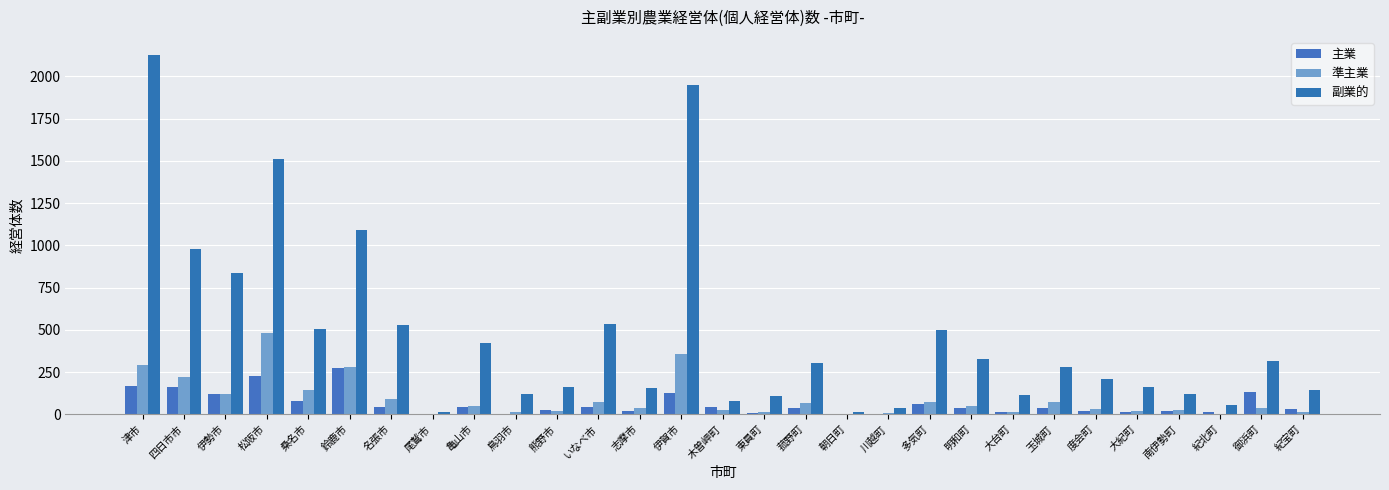

The value of 準主業 at 大紀町 is 8. True or false?

False